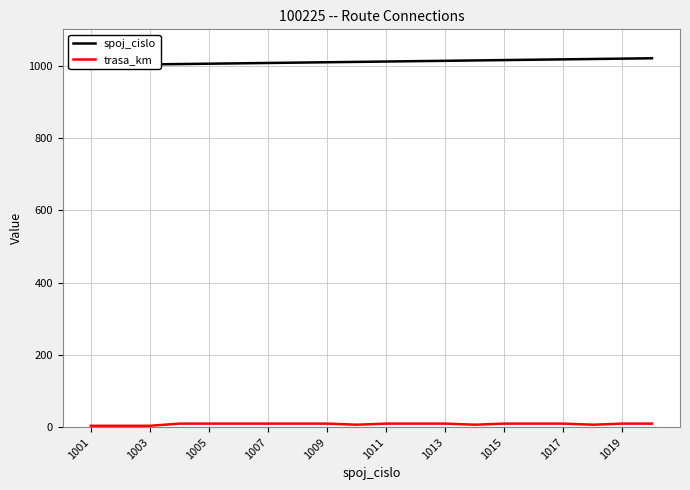

True or false: spoj_cislo and trasa_km intersect in this chart.

False